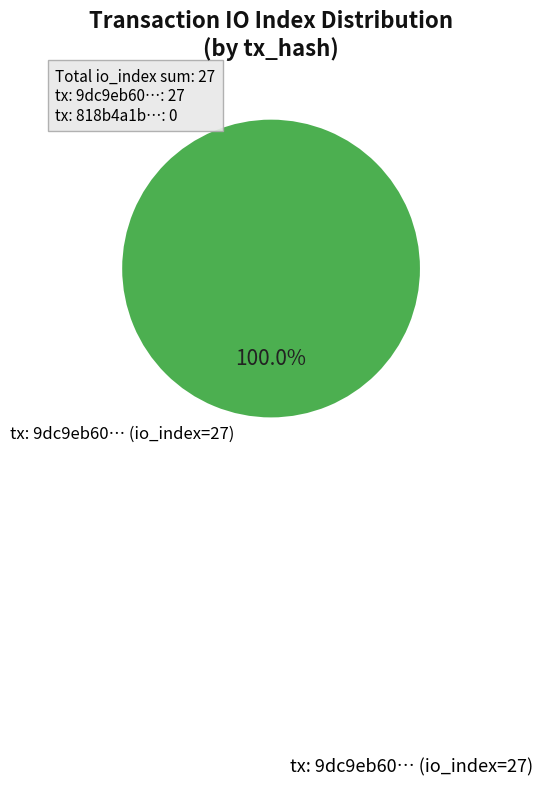

Is there any slice that represents more than half of the pie?

Yes